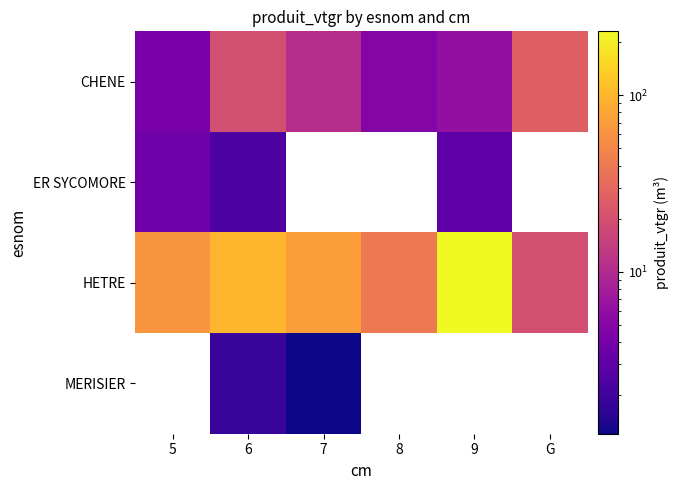

True or false: CHENE has a value of 6.2 at 5.

False